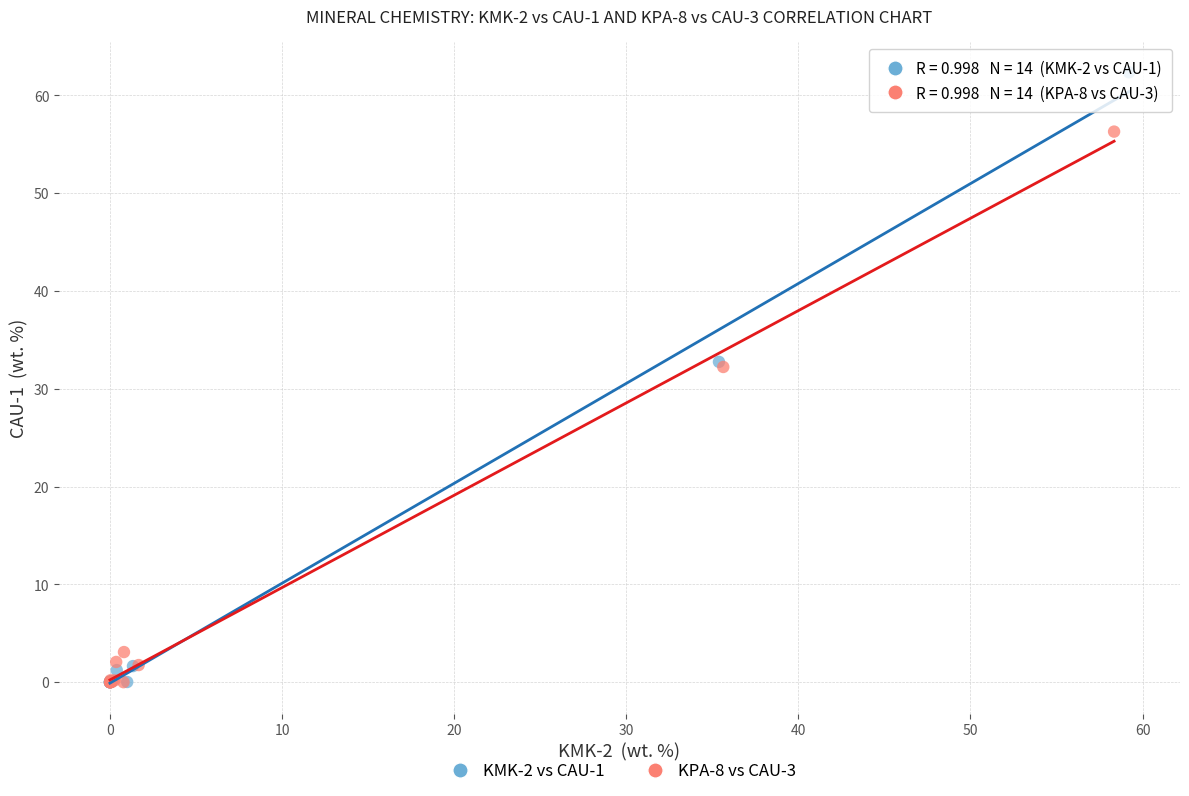

Which series has the largest Y range (max minus min)?

KMK-2 vs CAU-1